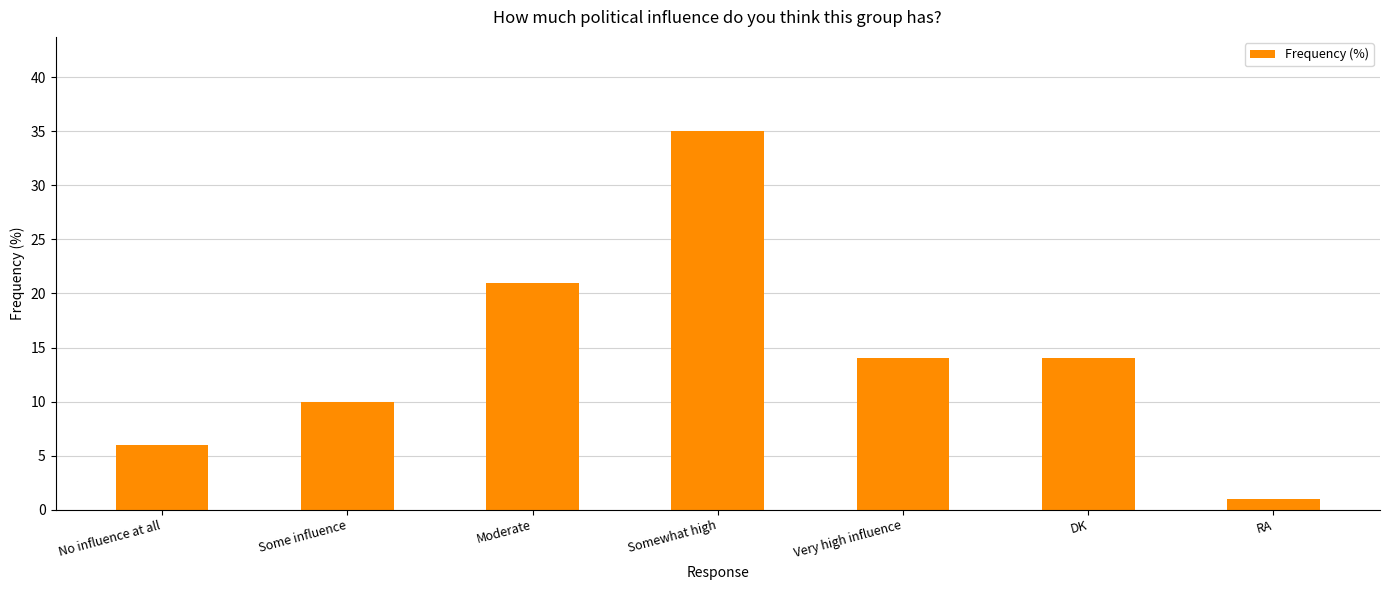

Are the bars grouped side by side (vs. stacked)?

No